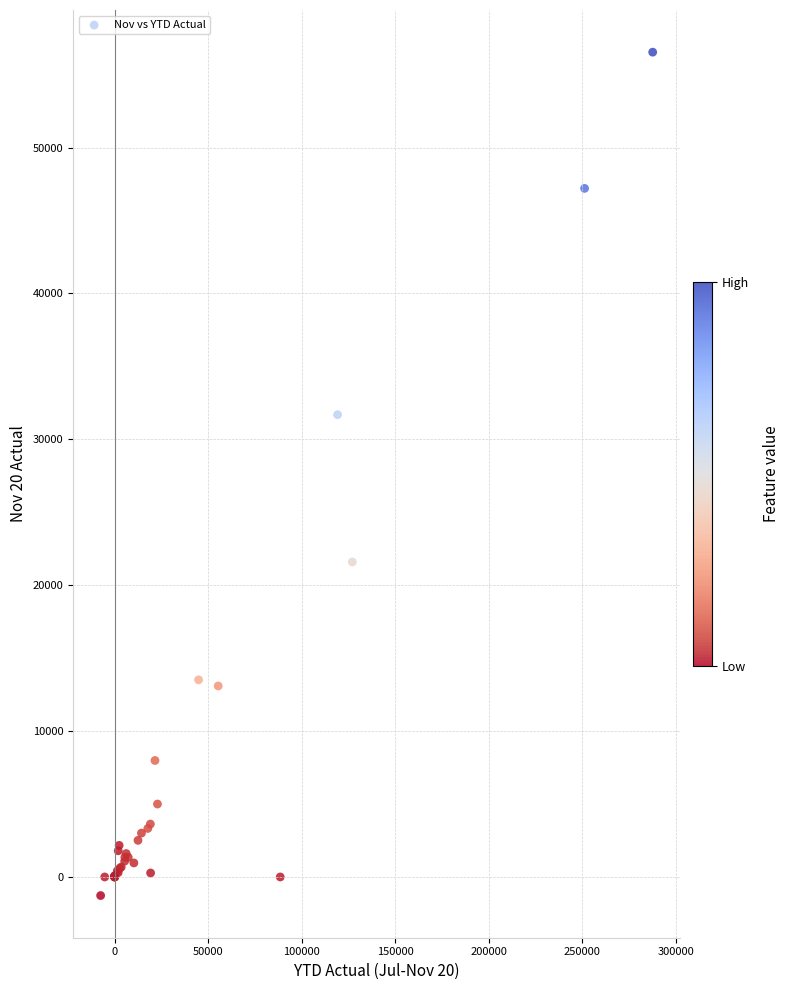

What Y value in the scatter plot is closest to 27631?

31688.1